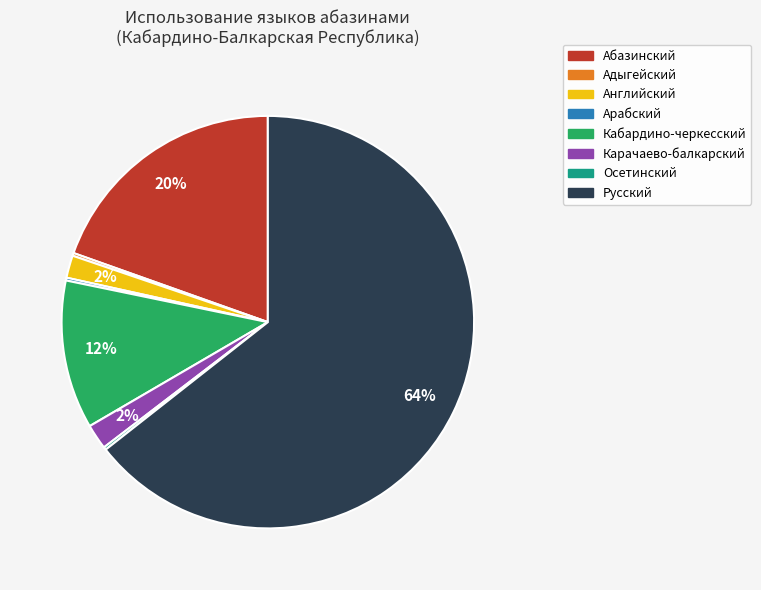

To the nearest percent, what is the difference between the largest and smallest slice percentages?

64%